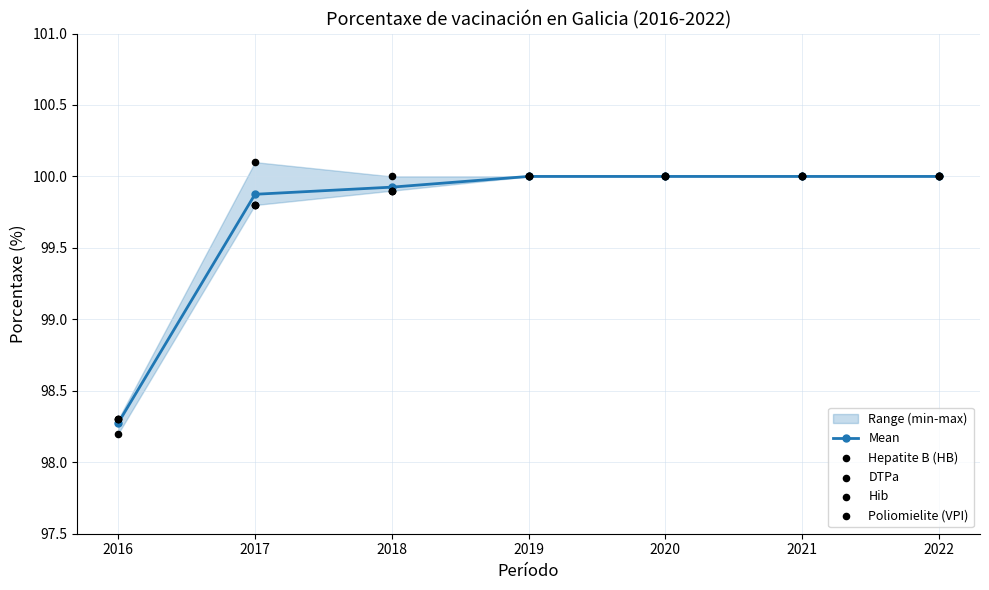

What are all the series names shown in the legend?

Mean, Hepatite B (HB), DTPa, Hib, Poliomielite (VPI)